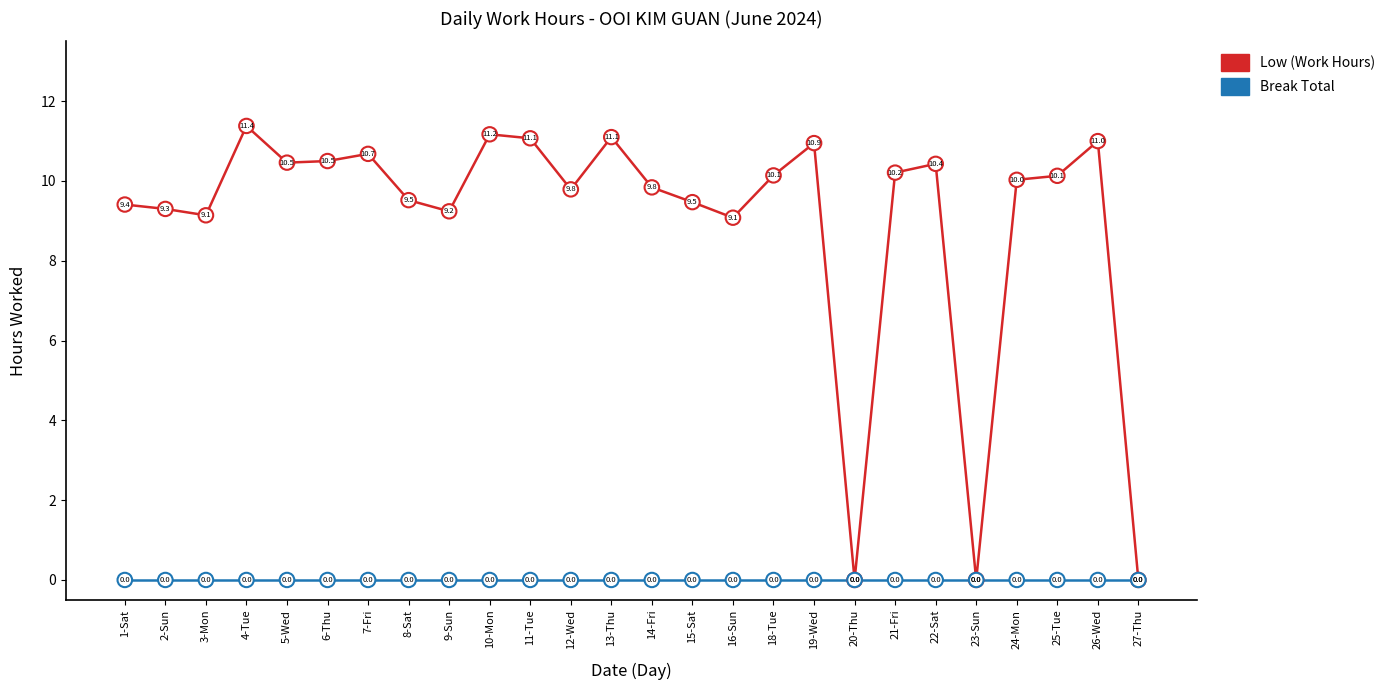

True or false: Low (Work Hours) has a value of 10.2 at 21-Fri.

True